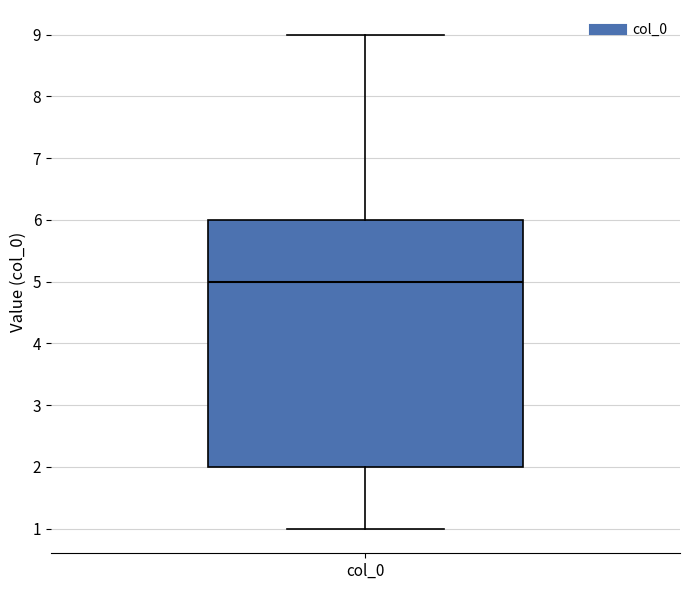

Where does the median line of the box for col_0 sit on the y-axis? The values are not printed on the chart, so give them approximately, as read against the axis.

5